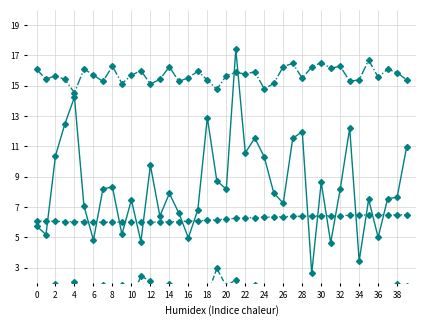

What is the label of the 28th point from the left?

27